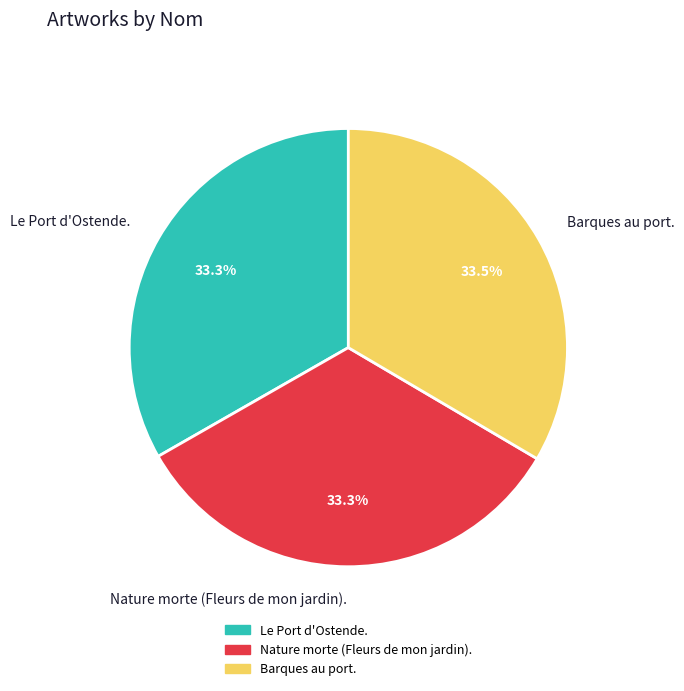

How much of the chart is everything except Le Port d'Ostende.?

66.7%